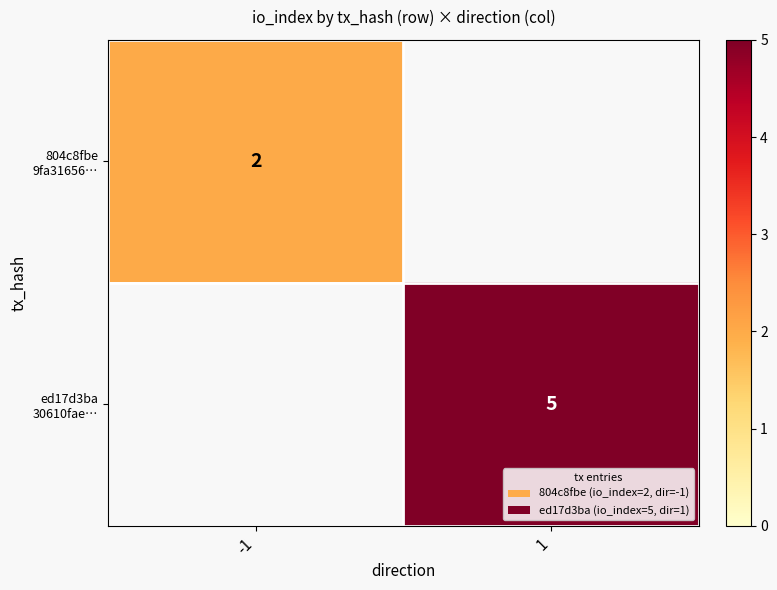

At -1, list the series in order from smallest to largest.

804c8fbe 9fa31656…, ed17d3ba 30610fae…